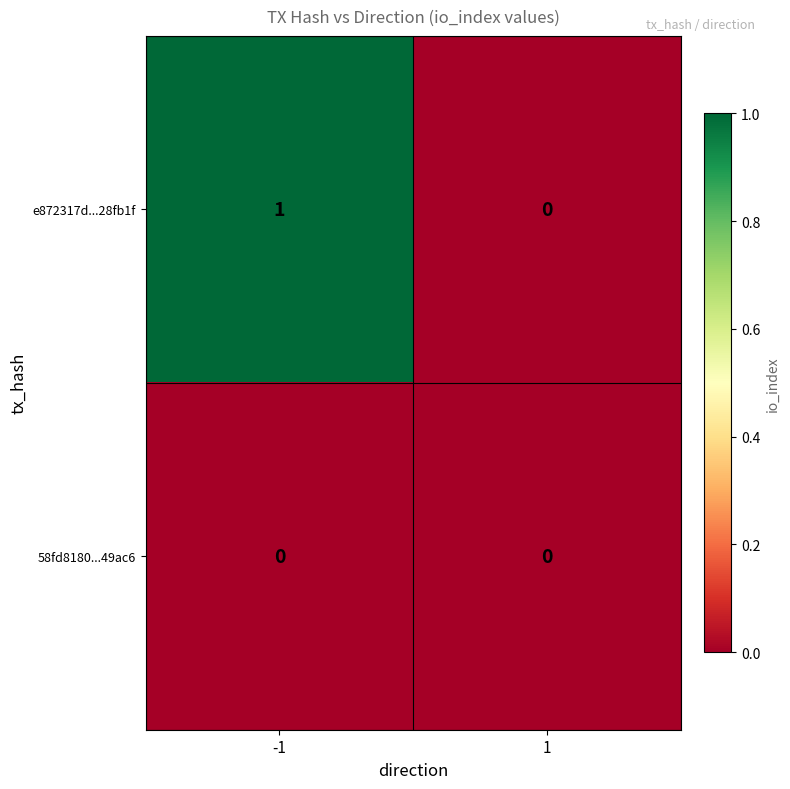

List the labels in order of e872317d...28fb1f value, smallest first.

1, -1